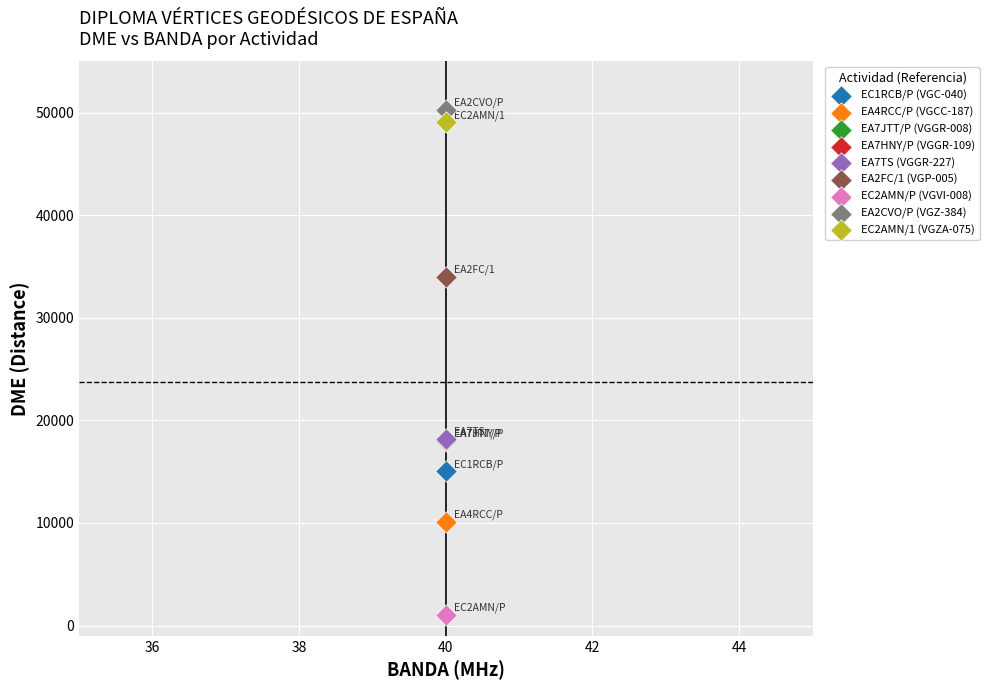

Which series contains the lowest Y value?

EC2AMN/P (VGVI-008)